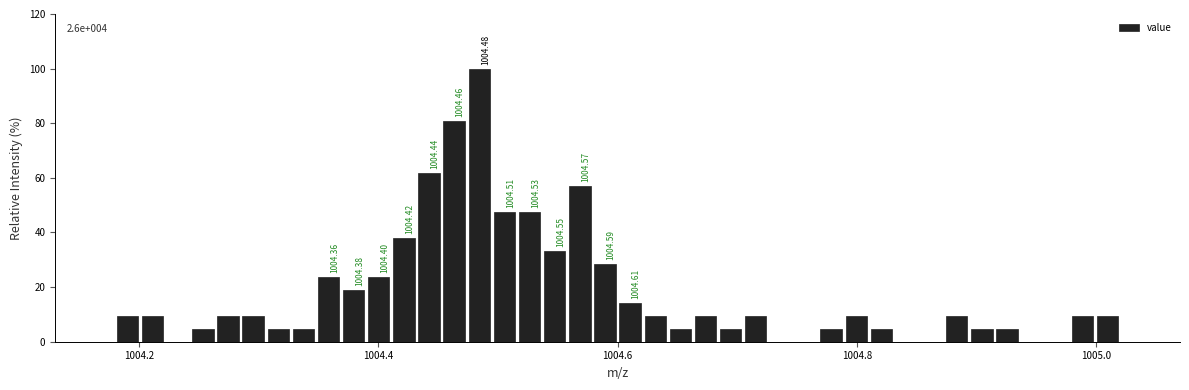

Around what value on the x-axis is the tallest bar? Give the approximate position of its centre, as read against the axis.

1004.48